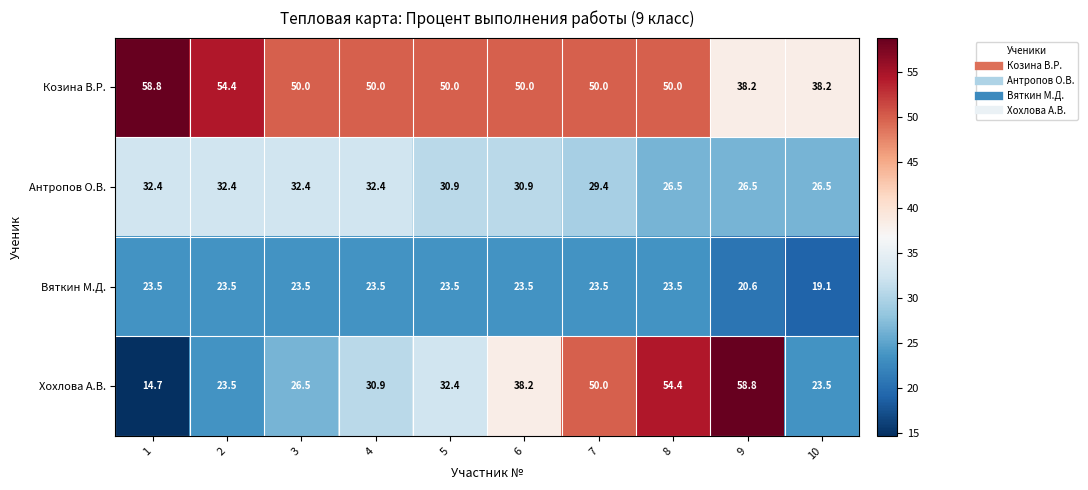

At 8, list the series in order from largest to smallest.

Хохлова А.В., Козина В.Р., Антропов О.В., Вяткин М.Д.